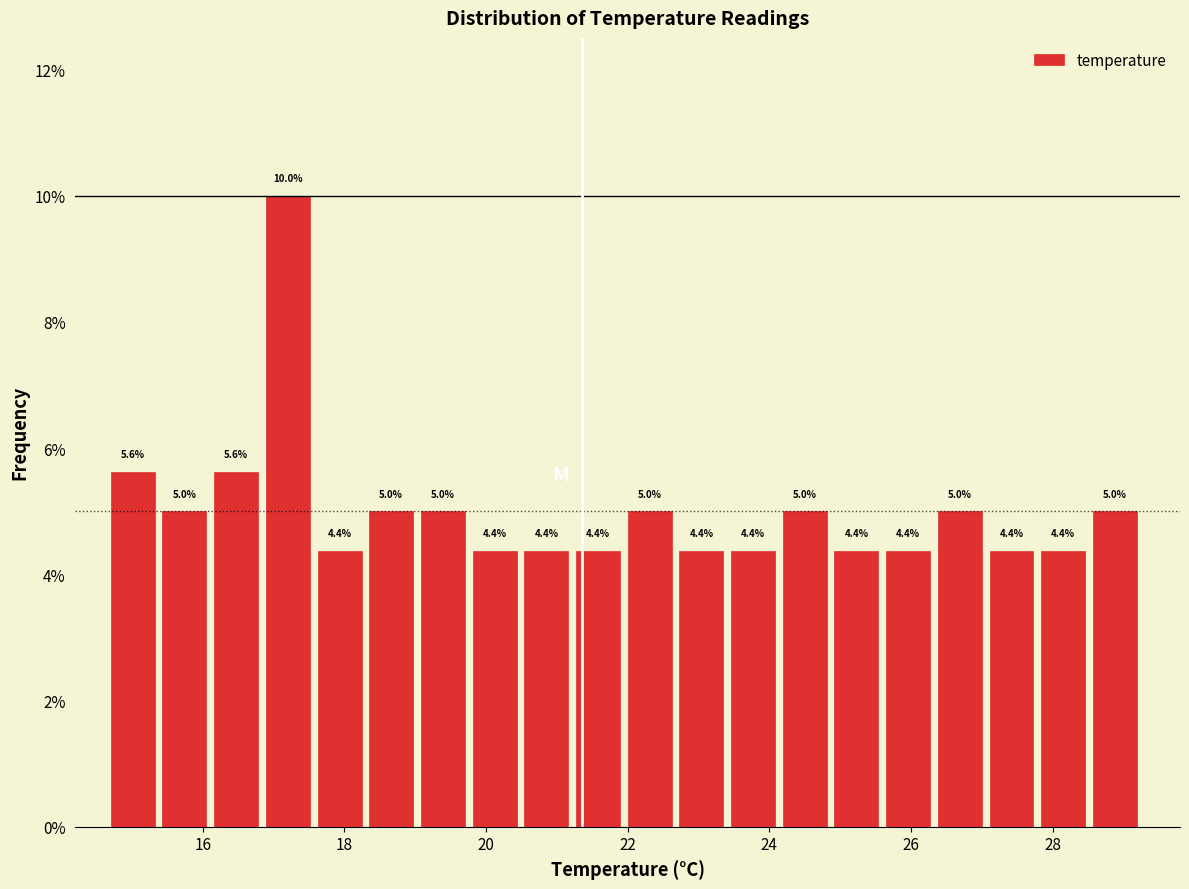

Read against the x-axis, roughly where is the centre of the tallest bar?

17.2